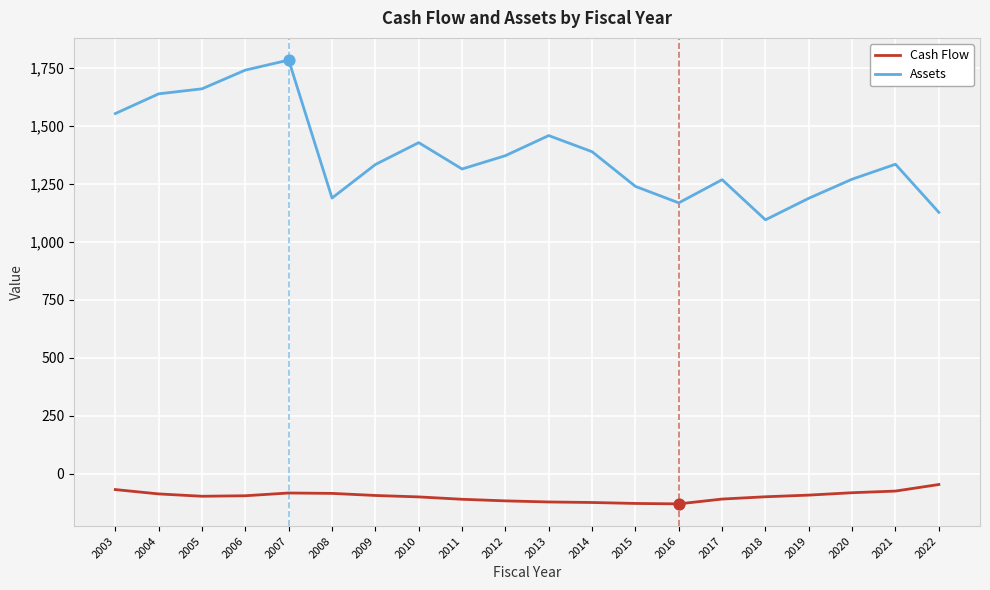

Which series has the largest range (max minus min)?

Assets